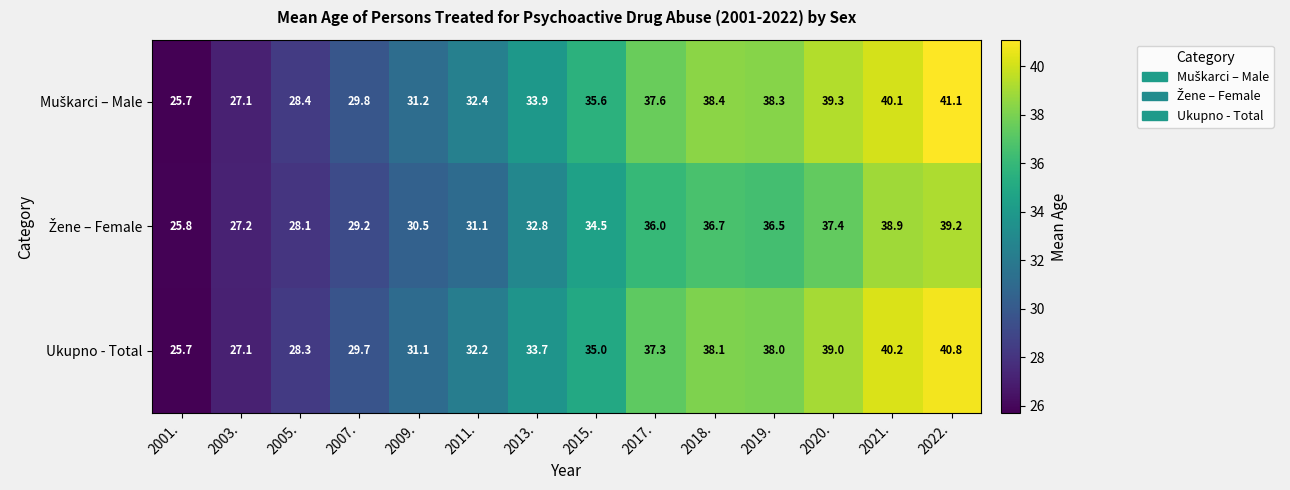

What is the difference between the second highest and minimum values in the Ukupno - Total series?

14.5